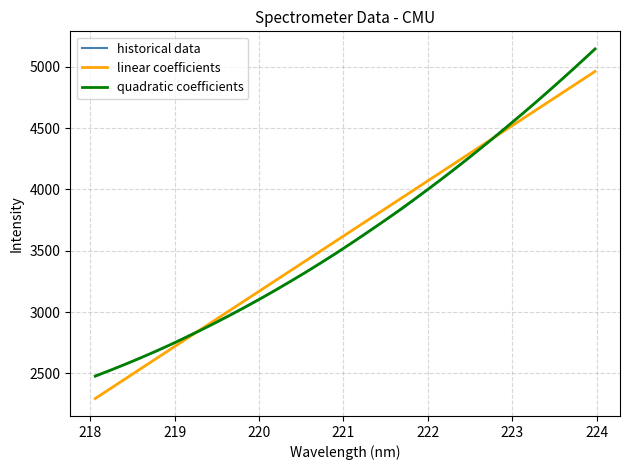

Reading left to right, extract all data points from this chart.

2474.7	2528.0	2580.9	2636.4	2692.3	2753.7	2820.5	2885.7	2952.7	3022.3	3092.8	3165.9	3243.0	3319.4	3400.6	3483.0	3573.0	3663.3	3750.1	3838.2	3937.0	4035.1	4134.2	4237.7	4345.6	4454.3	4564.1	4672.5	4787.3	4903.8	5023.5	5145.8